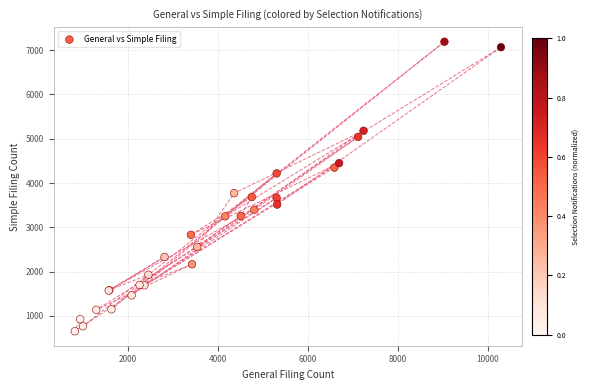

What Y value in the scatter plot is closest to 3923?

3772